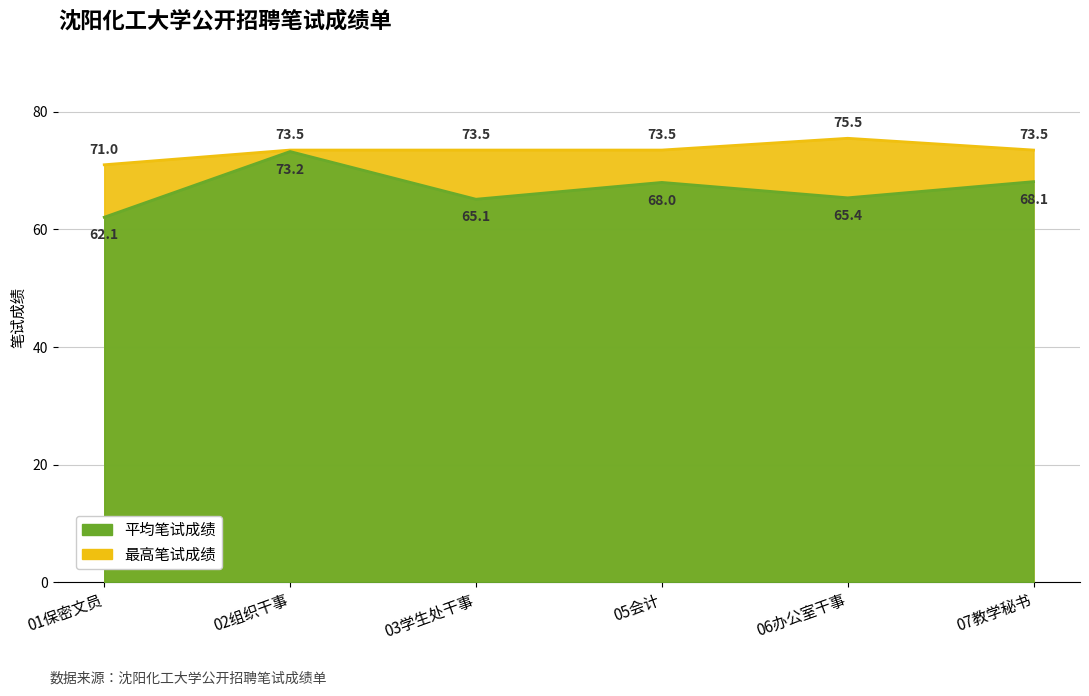

What is the average value of the 最高笔试成绩 series?

73.4